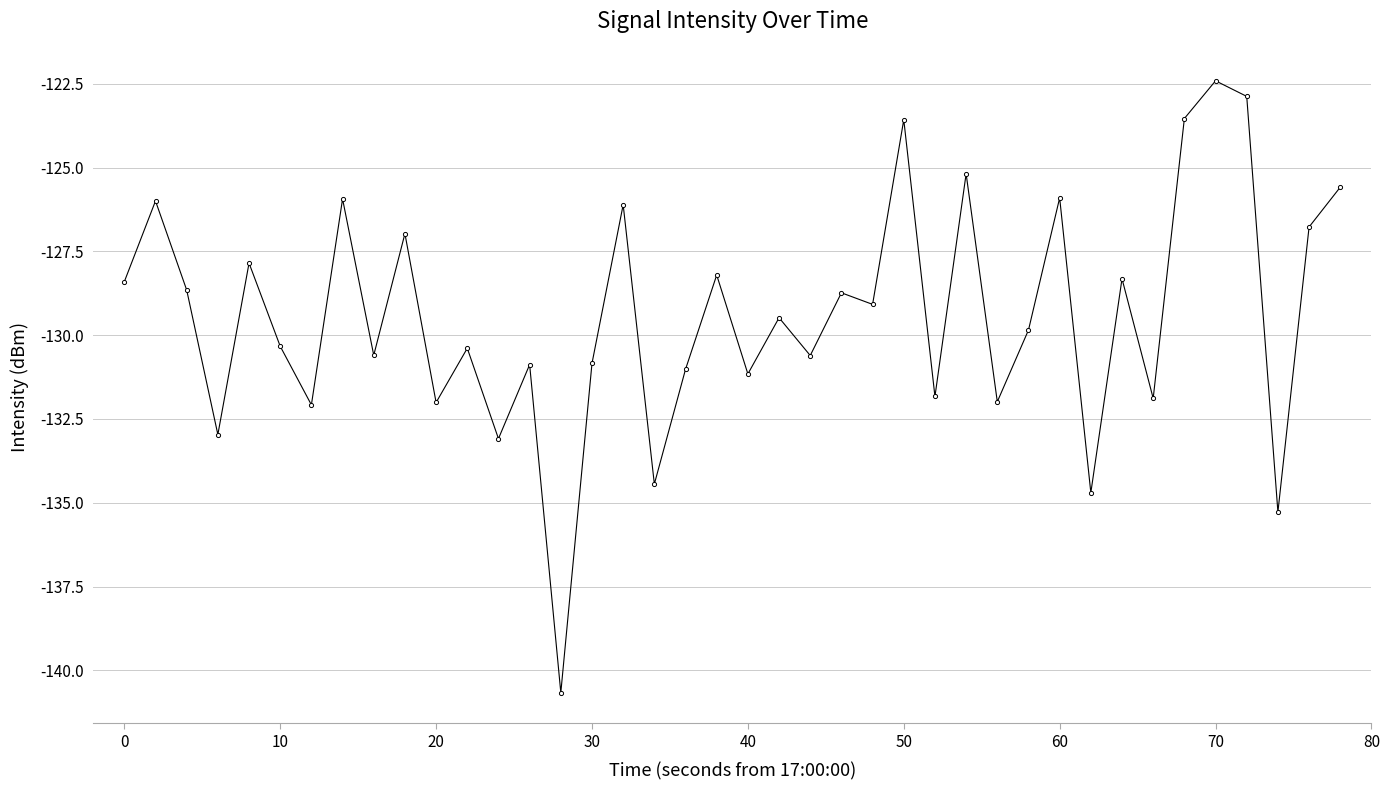

What is the maximum value shown in the chart?

-122.4